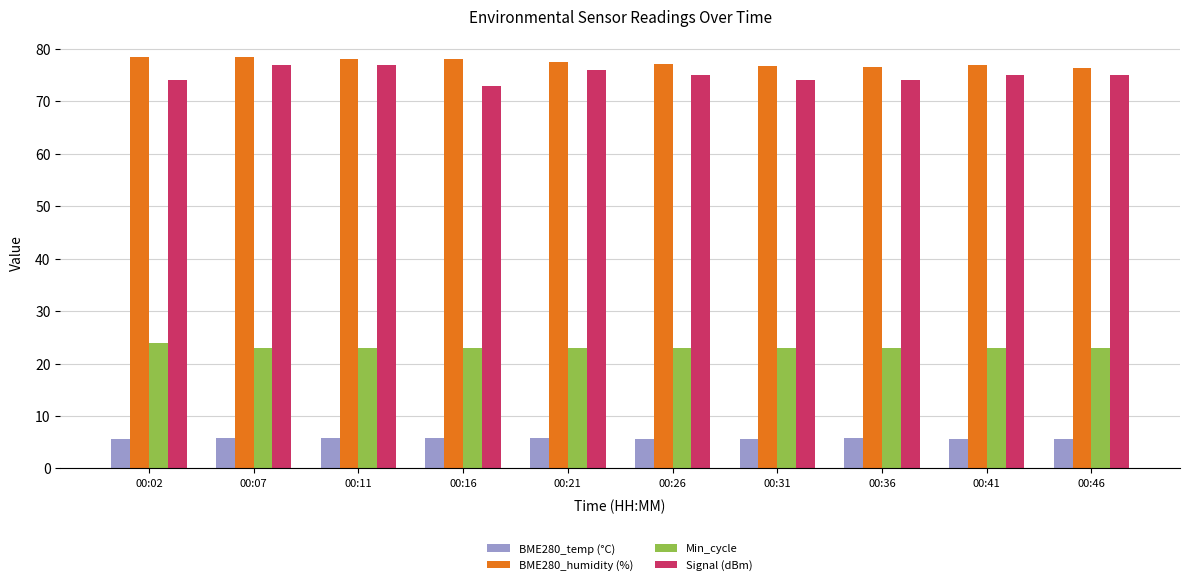

At 00:02, list the series in order from smallest to largest.

BME280_temp (°C), Min_cycle, Signal (dBm), BME280_humidity (%)